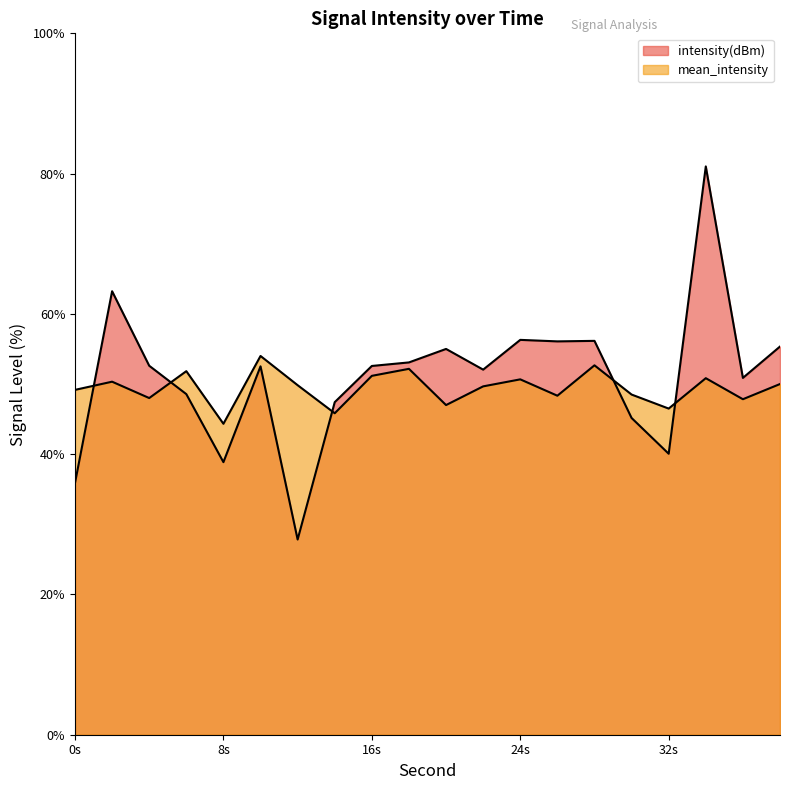

How many lines are shown in the chart?

2